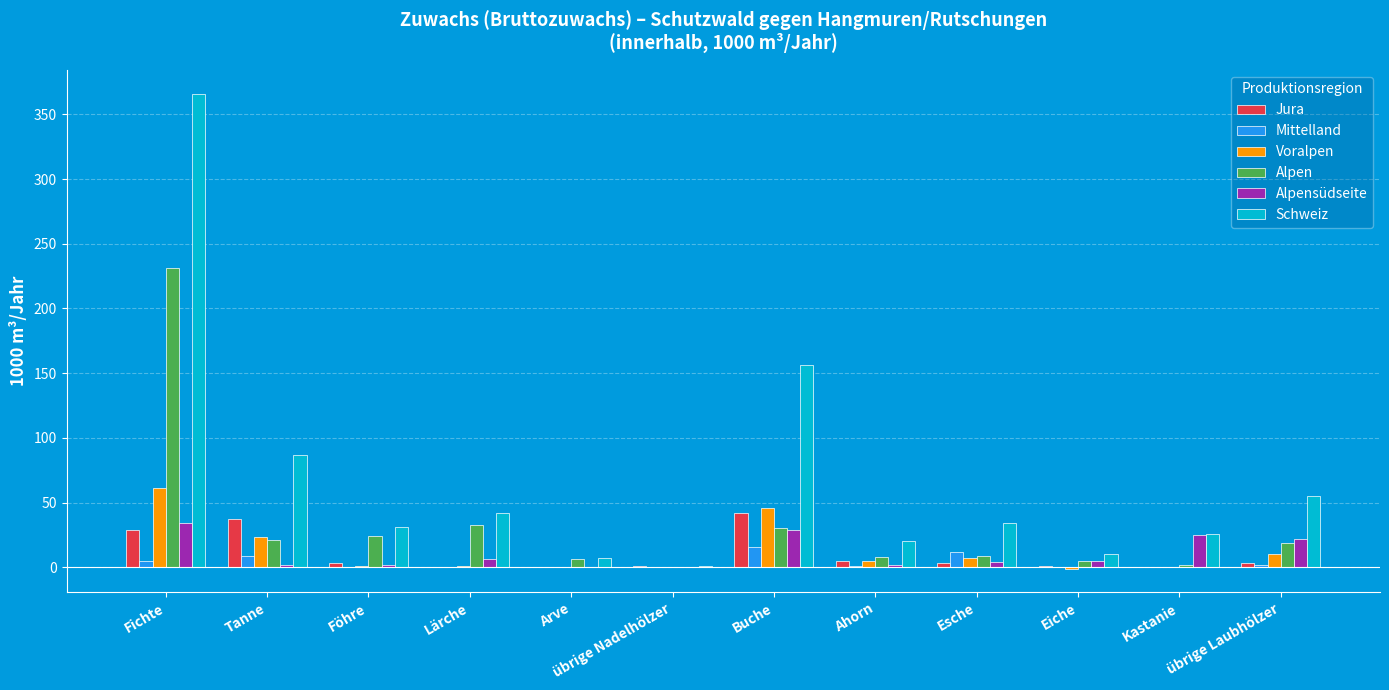

Which series has the largest total across all categories?

Schweiz